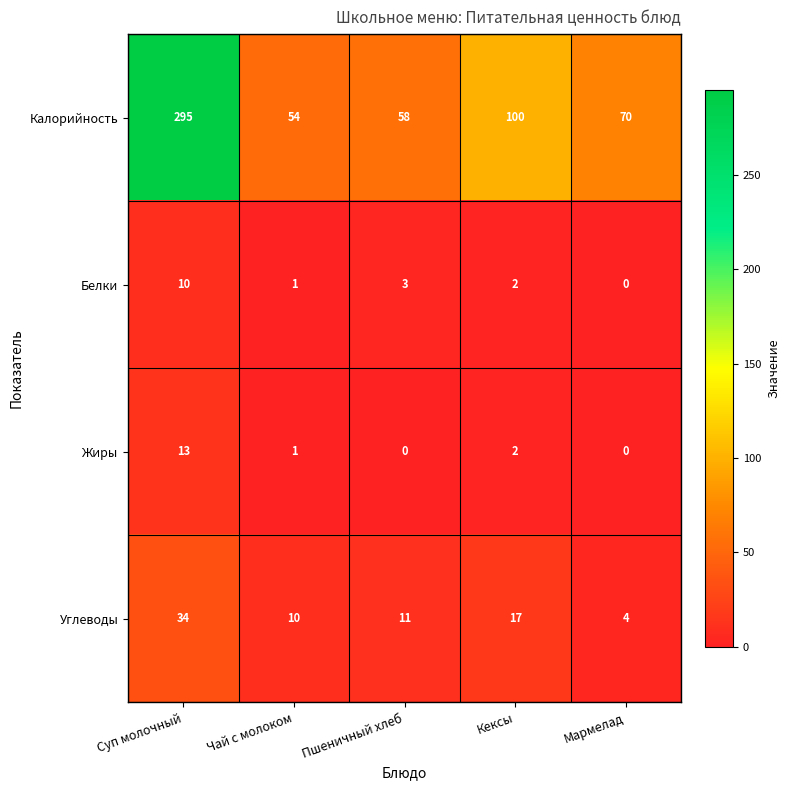

The Углеводы series shows 7 at Чай с молоком. True or false?

False